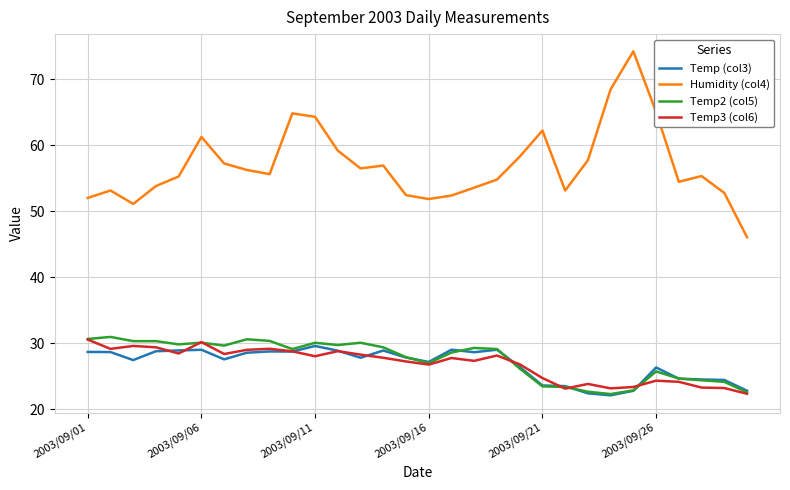

What is the highest value of the Temp3 (col6) series?

30.6